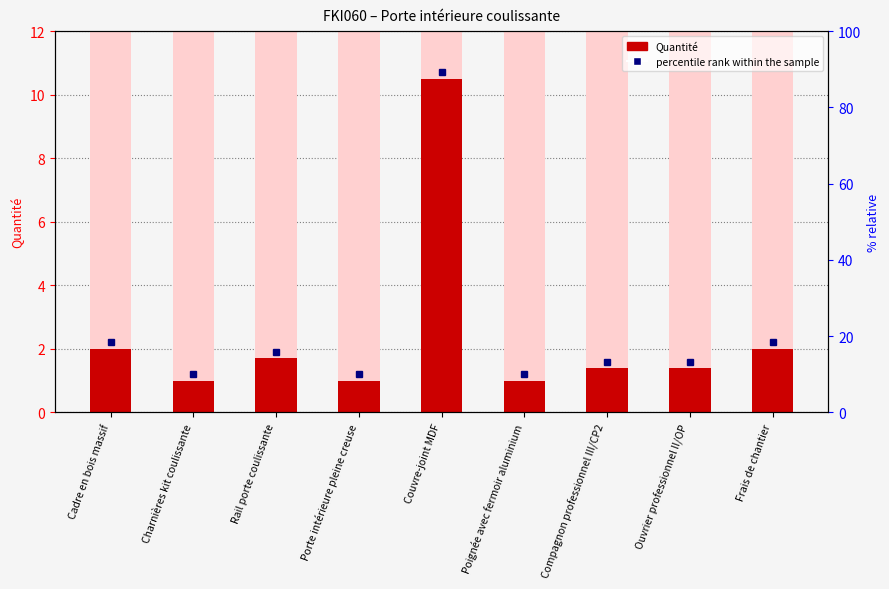

Which has a higher value, Rail porte coulissante or Poignée avec fermoir aluminium?

Rail porte coulissante